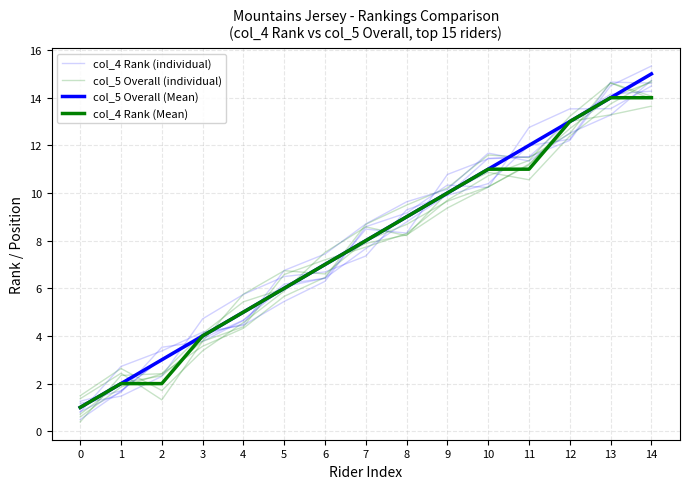

At how many categories does at least one series exceed 2?

14